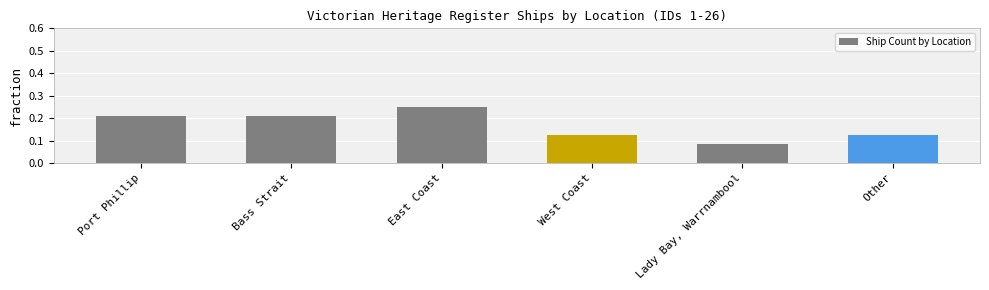

The value at Other is 0.2. True or false?

False